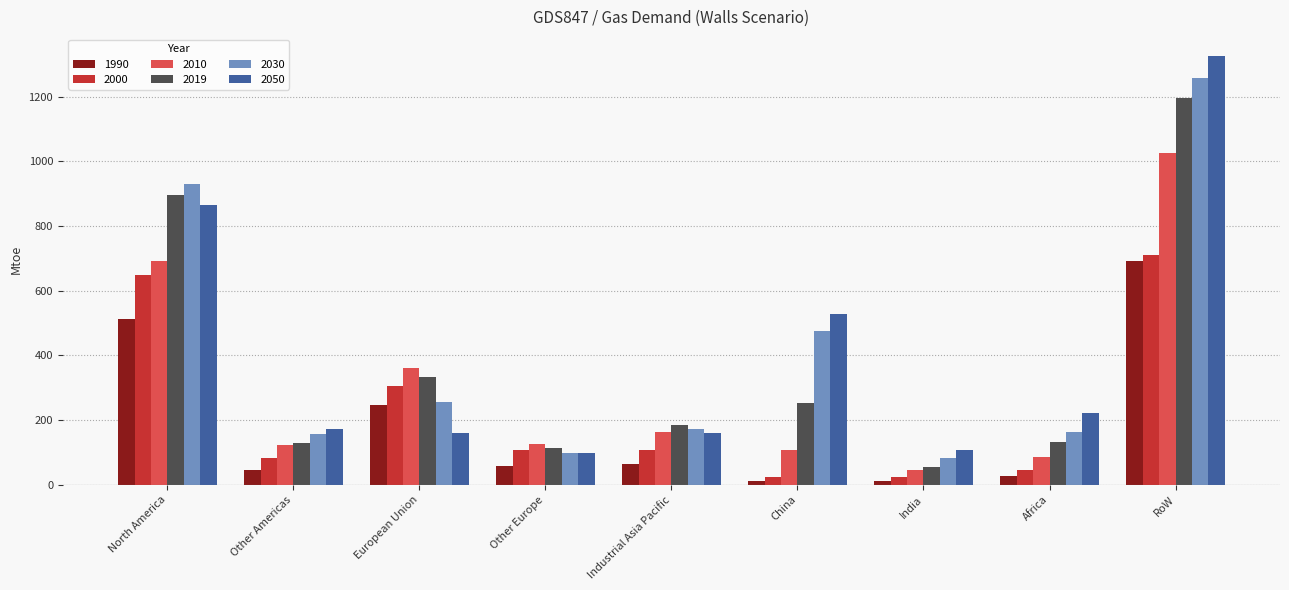

At which category is the sum across all series the highest?

RoW